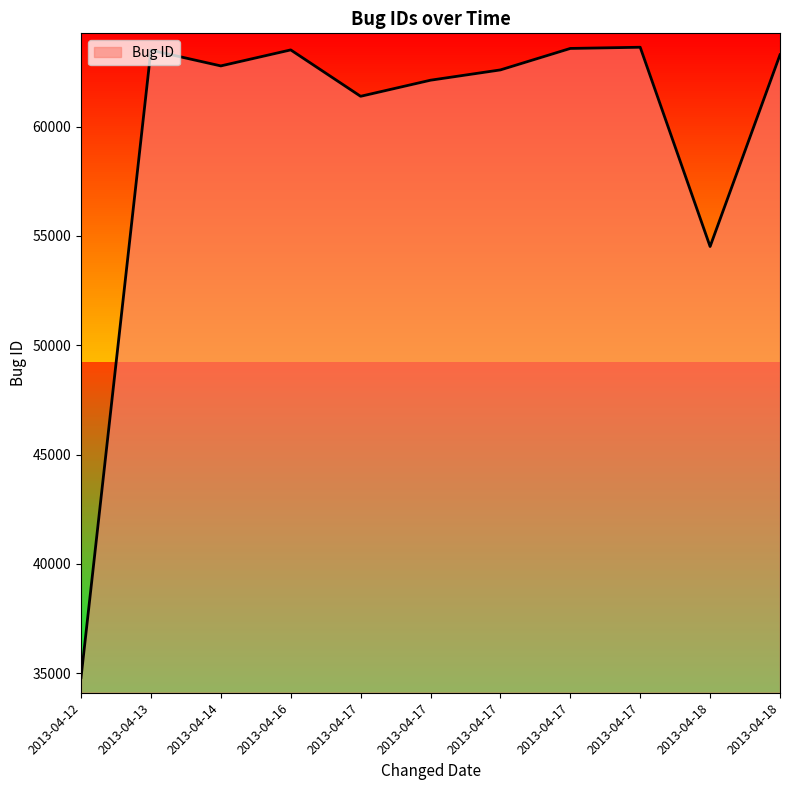

Which category has the lowest value across all series?

2013-04-12